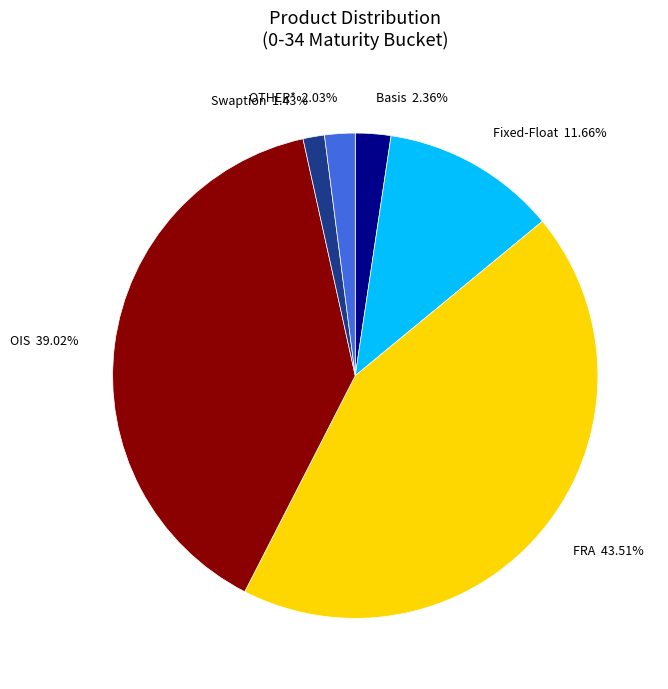

Does OTHER* represent more than half of the total?

No